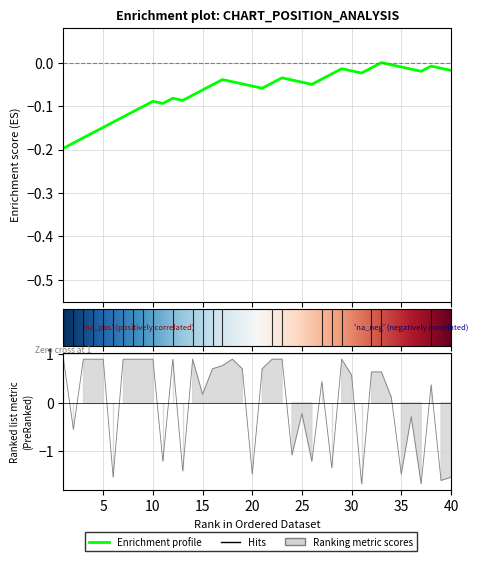

What is the value of the 35th point from the left?

-1.5